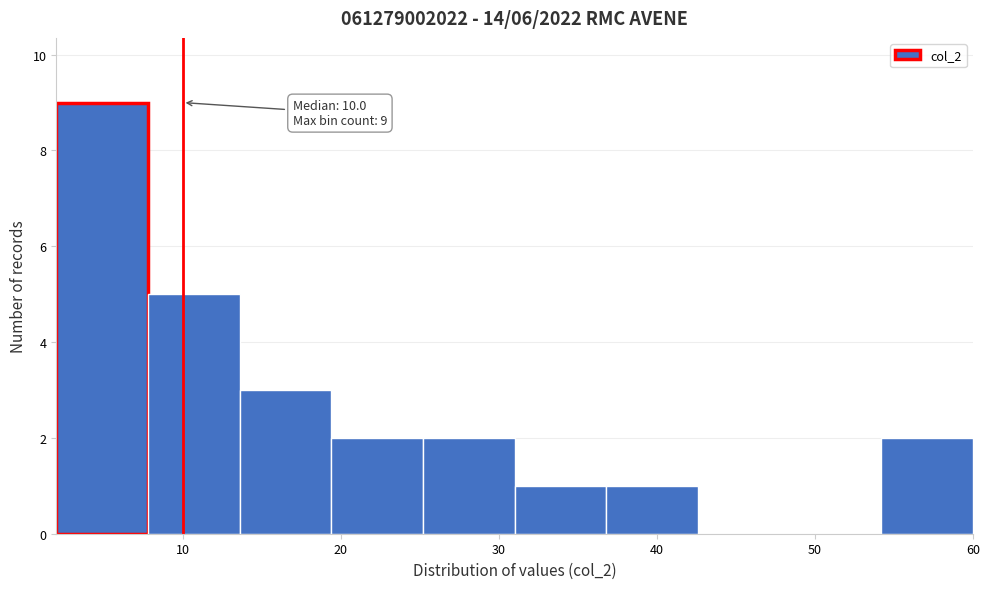

Over which range of the x-axis is the bar tallest?

2.0 to 7.8